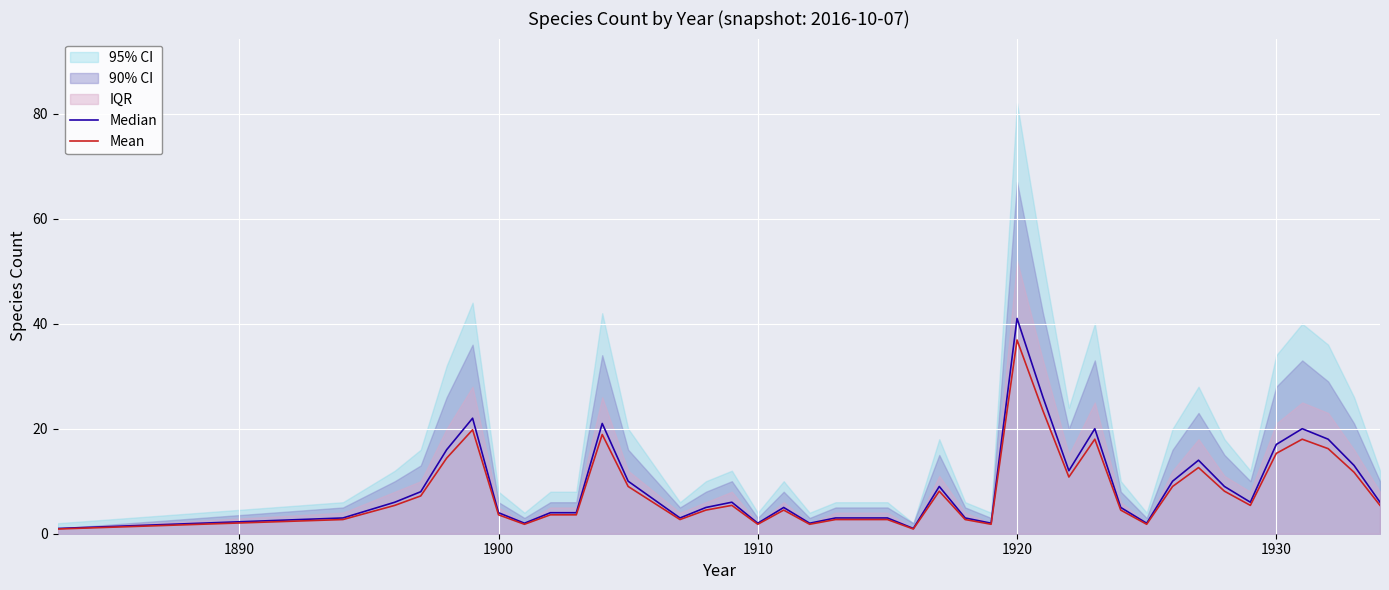

What is the highest value of the Mean series?

36.9